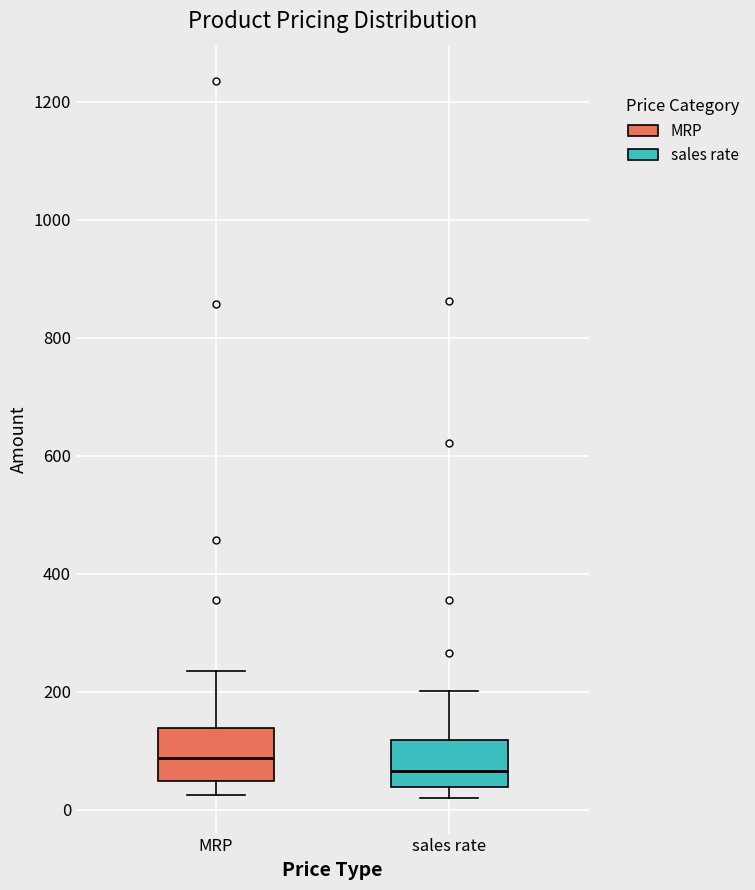

Reading left to right, transcribe this box plot: for each box, give where its median line is, the range the box spans, and where its two whiskers end, as read against the y-axis. The values are not printed on the chart, so give them approximately, as read against the axis.

MRP: median 80, box 40 to 140, whiskers 20 to 240
sales rate: median 60, box 40 to 120, whiskers 20 to 200